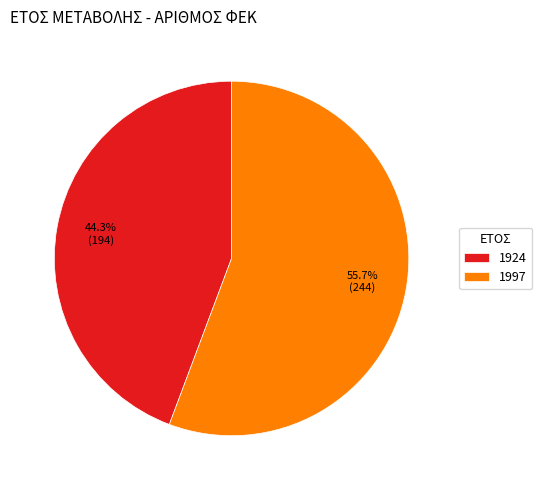

Which slice is the largest?

1997